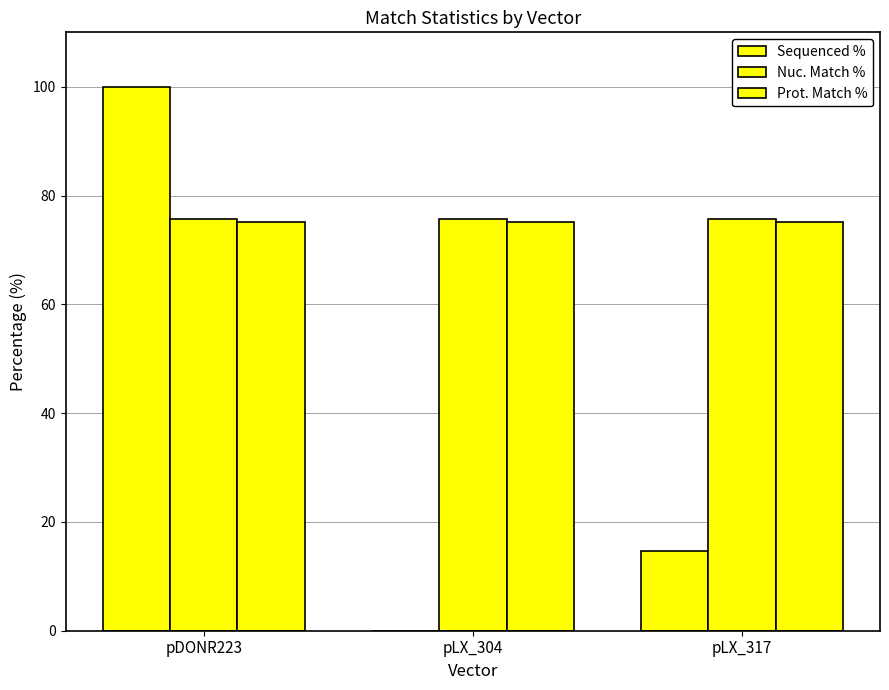

Which category has the lowest value in the Sequenced % series?

pLX_304